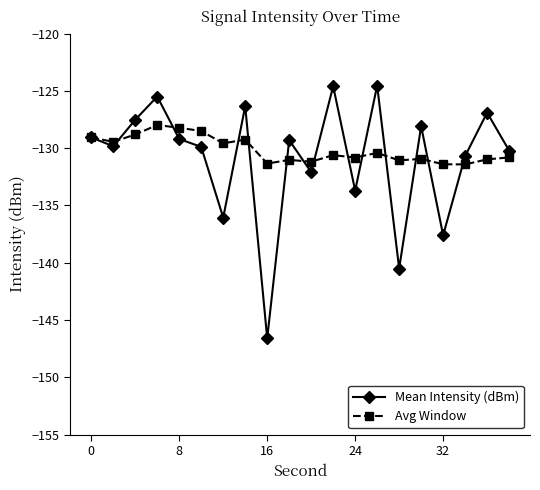

True or false: Mean Intensity (dBm) and Avg Window intersect in this chart.

True